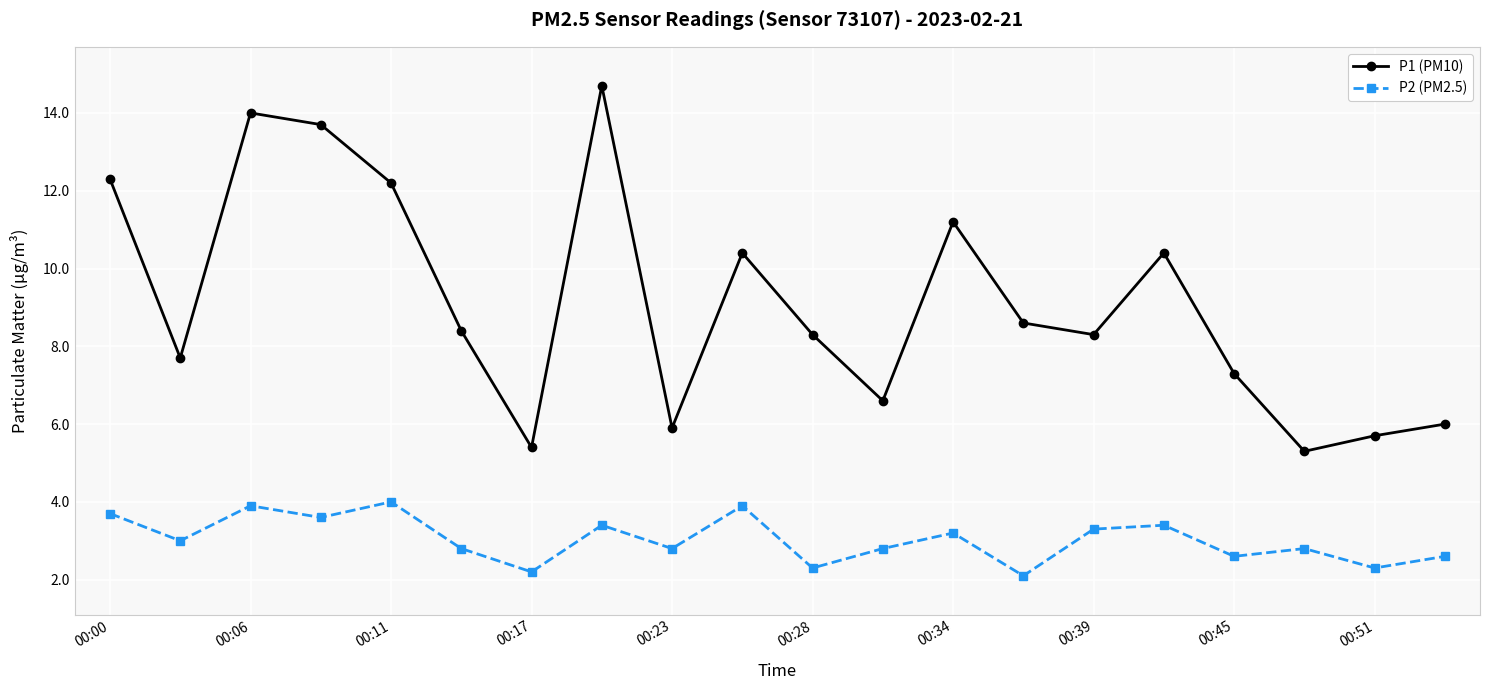

True or false: P2 (PM2.5) has more than 1 interior local peaks.

True